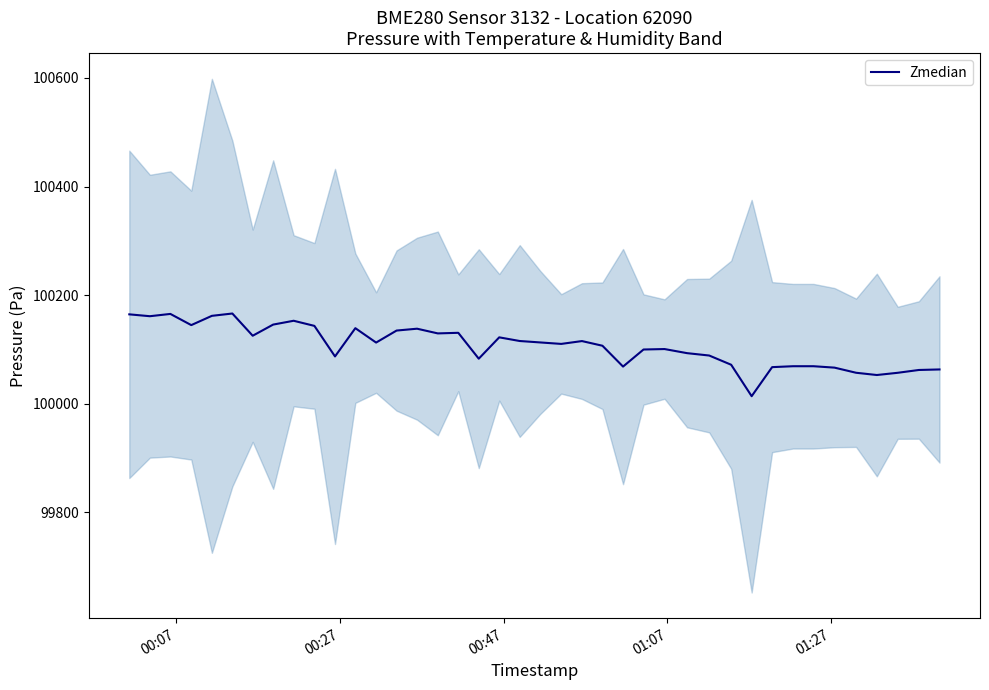

What is the greatest value displayed?

100166.2